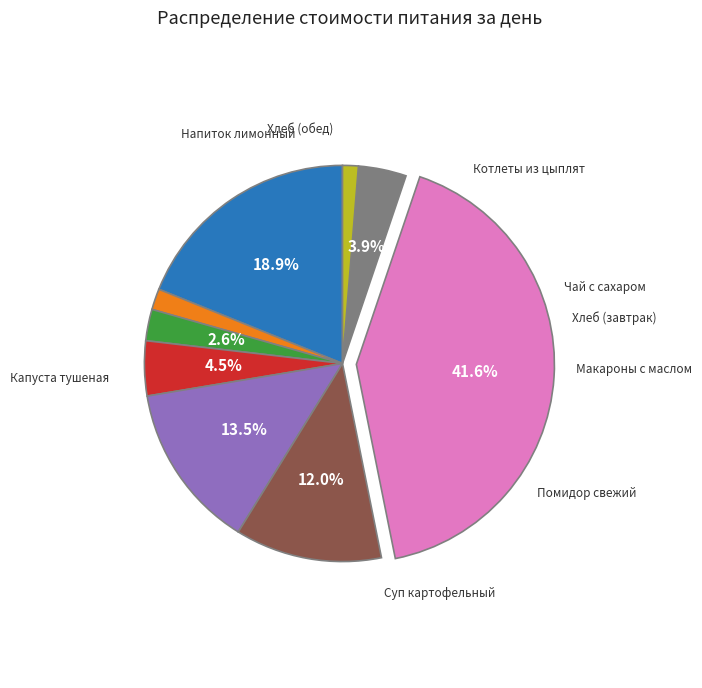

How many segments does this pie chart have?

9